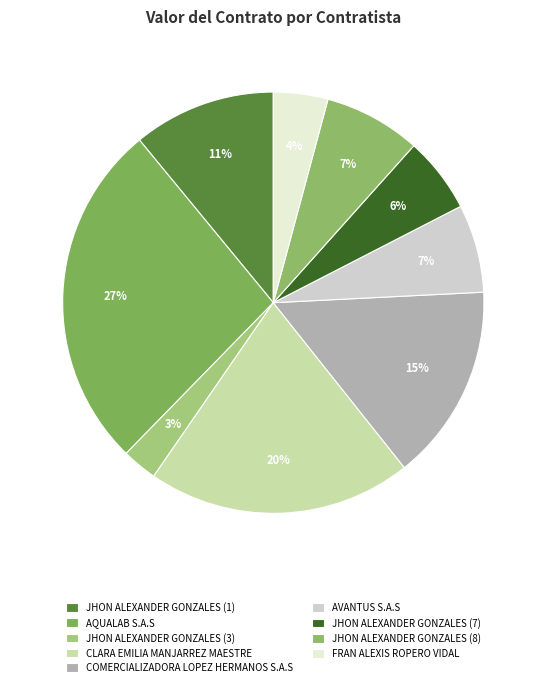

Is it true that JHON ALEXANDER GONZALES (1) is 1% of the pie?

False